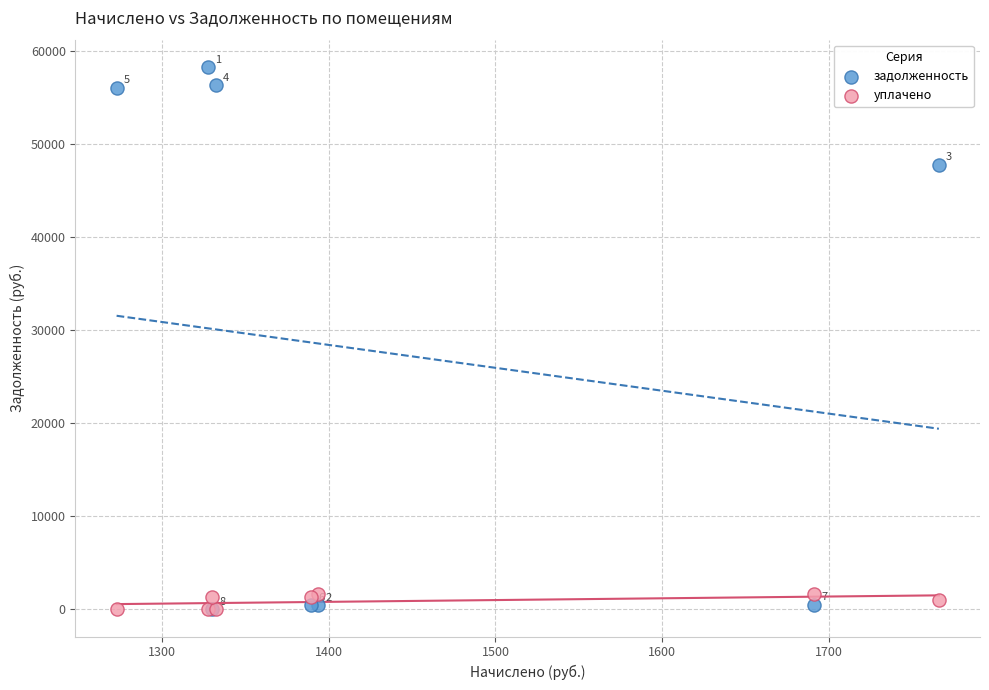

Which series contains the highest Y value?

задолженность